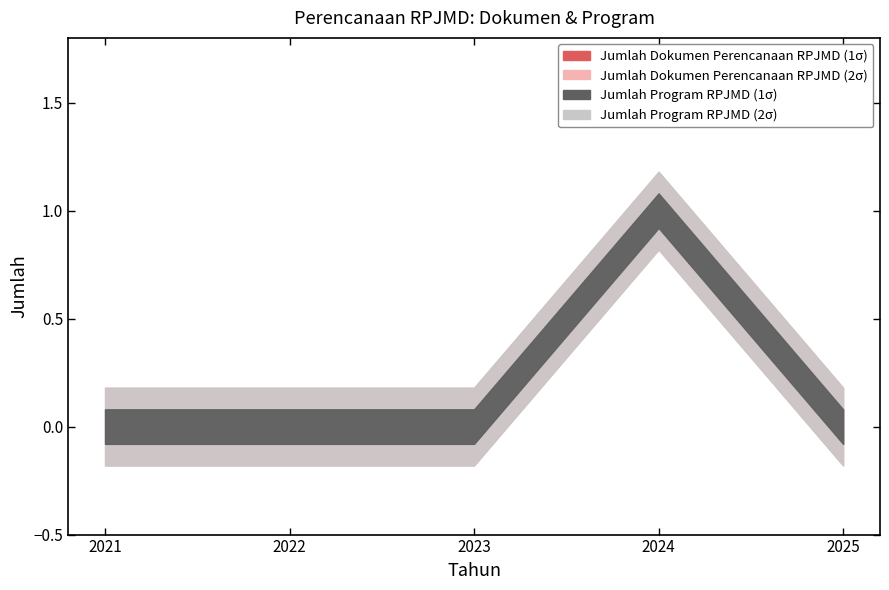

Reading left to right, transcribe all the data shown in this chart.

Jumlah Dokumen Perencanaan RPJMD (1σ): 2021=0	2022=0	2023=0	2024=1	2025=0
Jumlah Program RPJMD (1σ): 2021=0	2022=0	2023=0	2024=1	2025=0